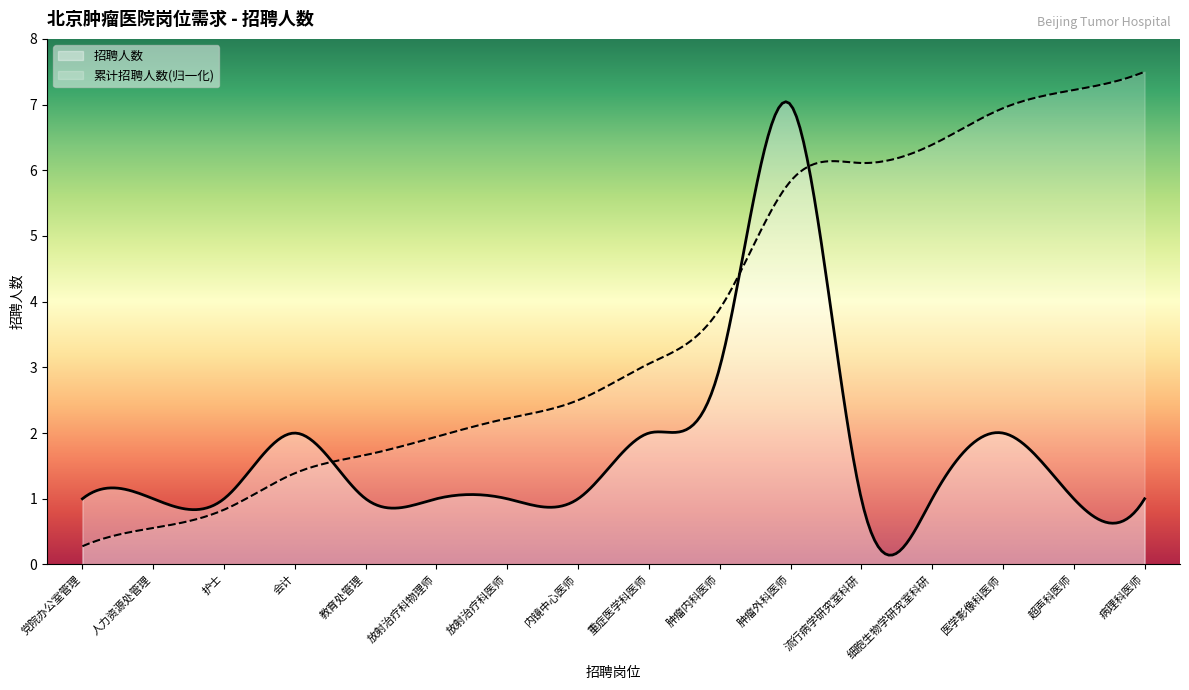

Which label corresponds to the smallest value in the chart?

党院办公室管理